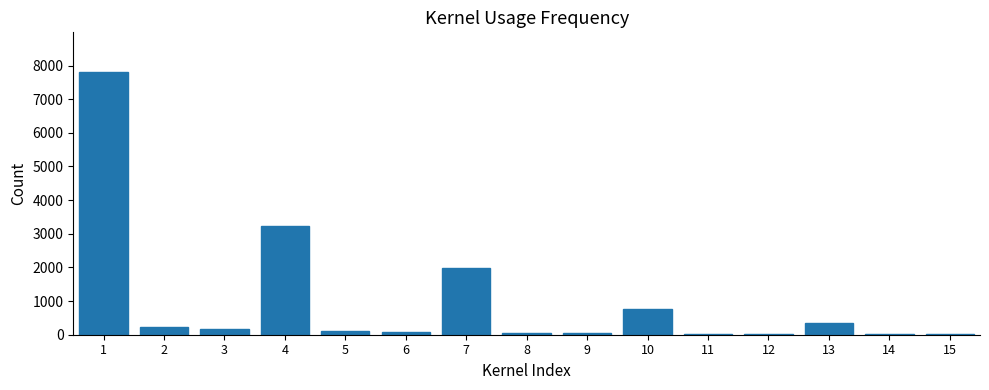

What is the maximum value shown in the chart?

7814.4